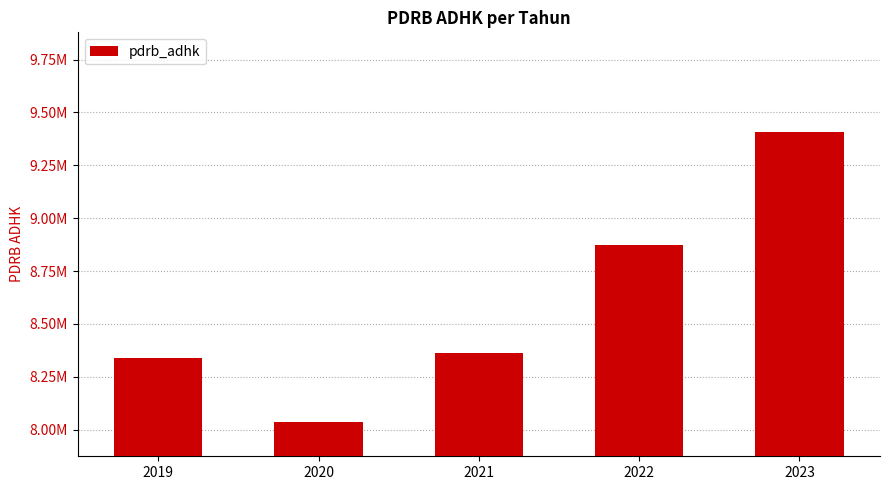

Are the bars horizontal?

No